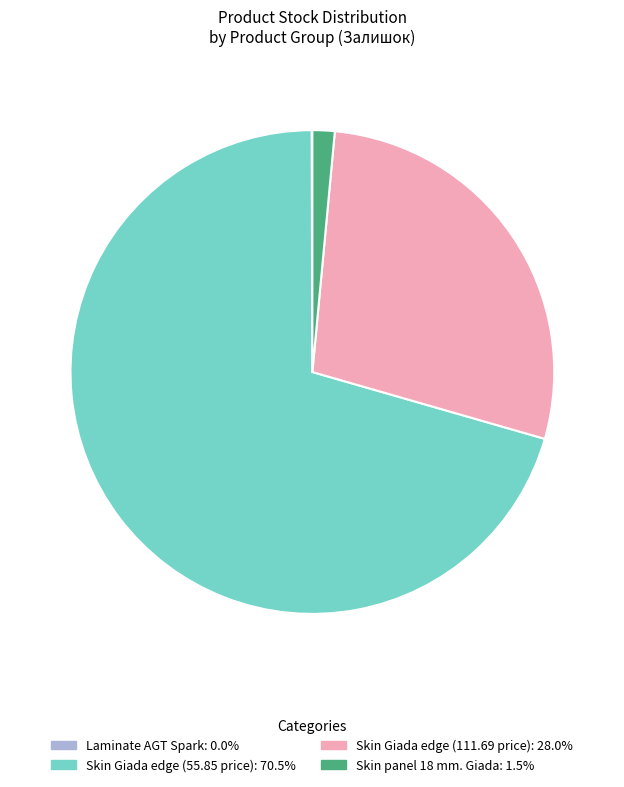

Does Skin panel 18 mm. Giada: 1.5% represent more than half of the total?

No